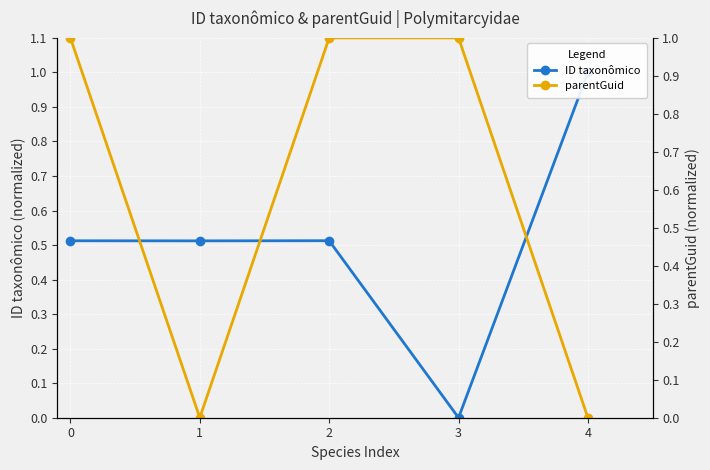

What is the average value of the parentGuid series?

0.6